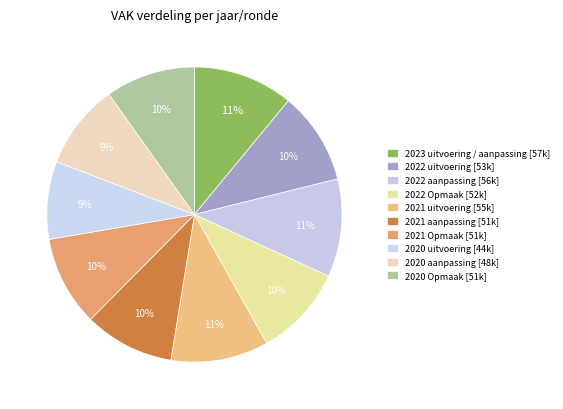

What is the change in value from 2022 uitvoering to 2020 Opmaak?

-1590